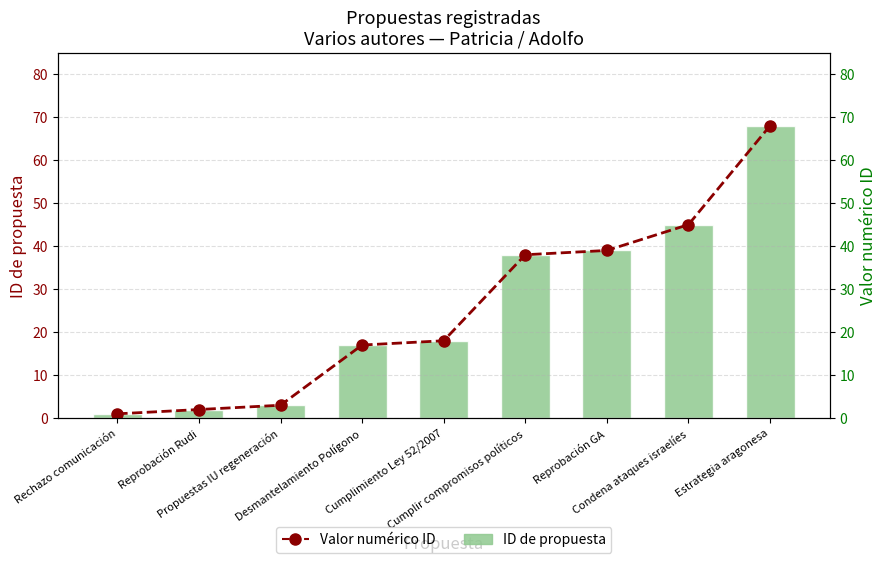

True or false: ID de propuesta has a value of 25 at Cumplimiento Ley 52/2007.

False